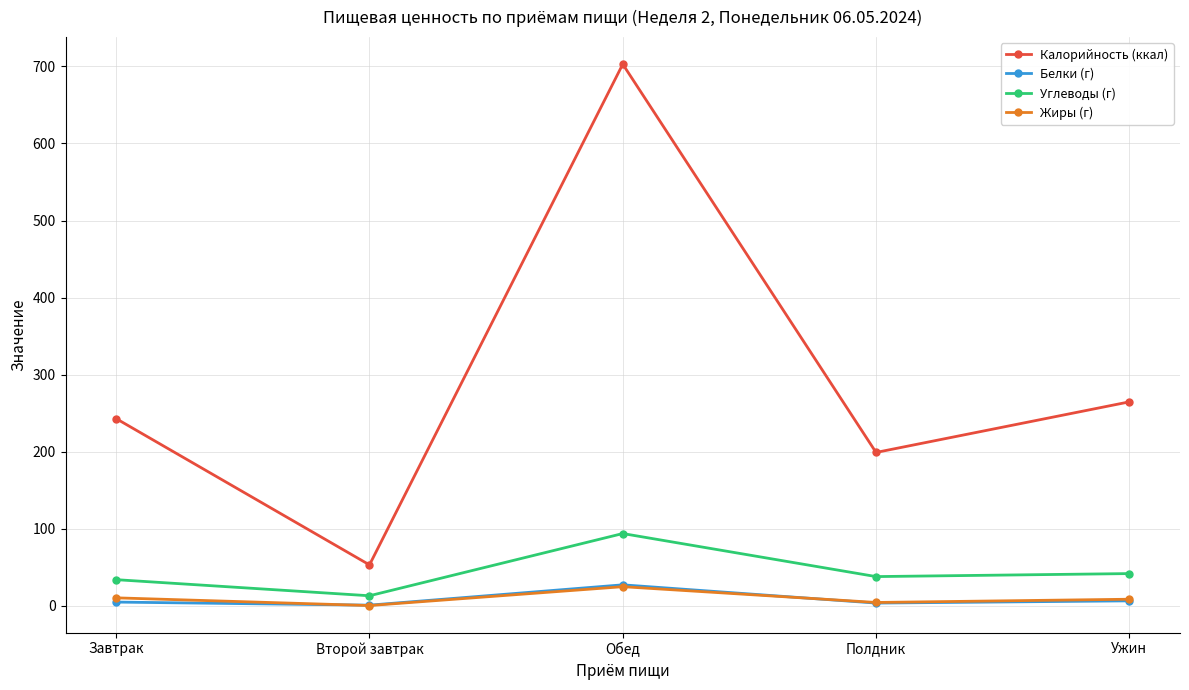

Is it true that Калорийность (ккал) equals 349.0 at Полдник?

False